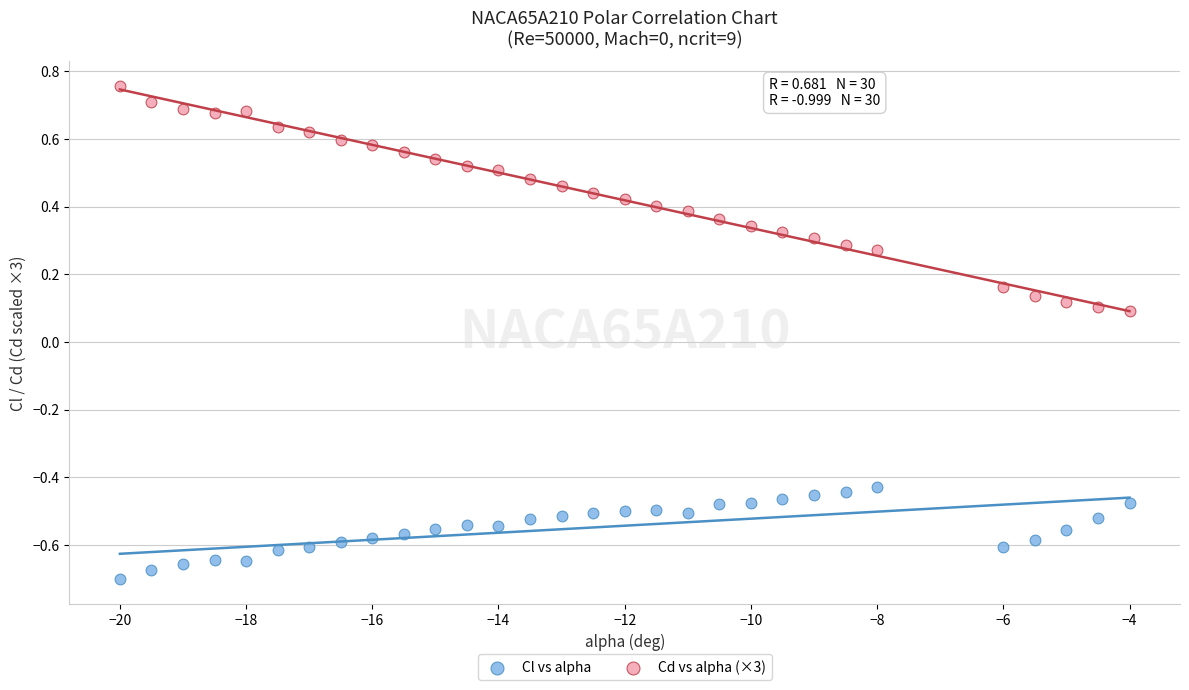

Which series has the widest spread of Y values?

Cd vs alpha (×3)